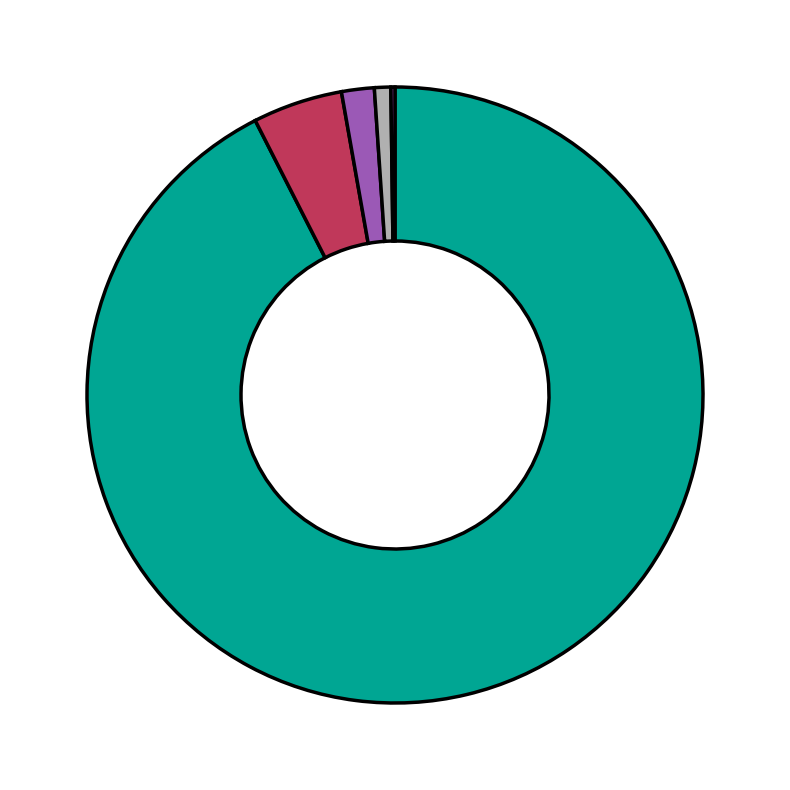

Is there any slice that represents more than half of the pie?

Yes